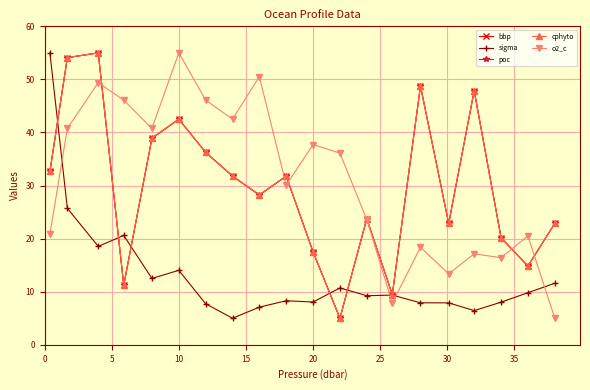

In cphyto, how many points are lower than both neighbors (excluding endpoints)?

6